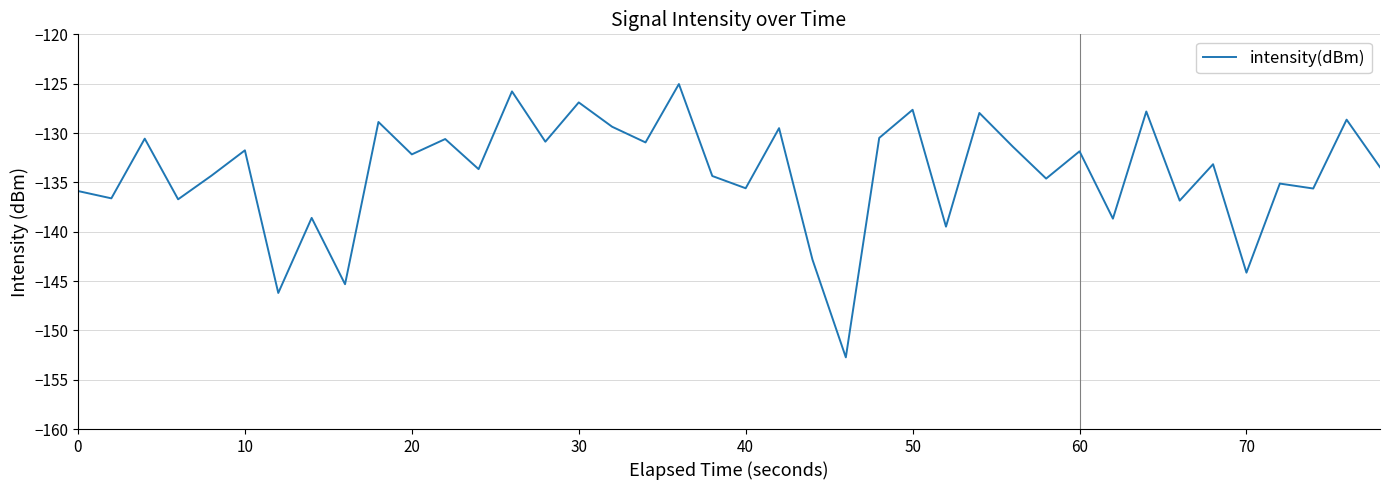

What is the smallest value displayed?

-152.7